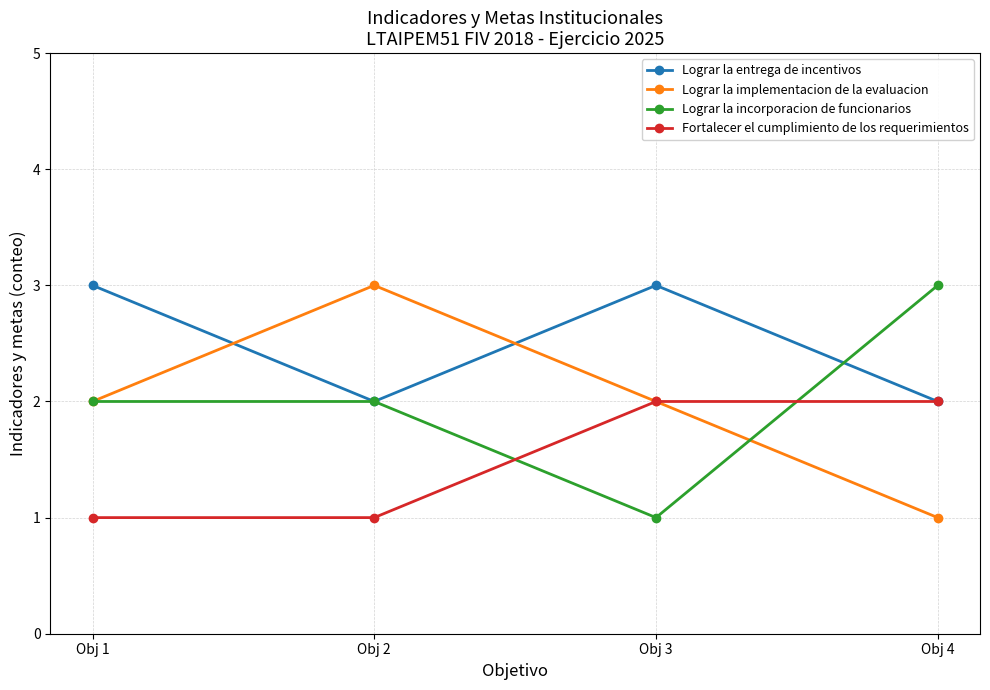

Where do Lograr la entrega de incentivos and Lograr la implementacion de la evaluacion first cross each other?

Obj 1 and Obj 2